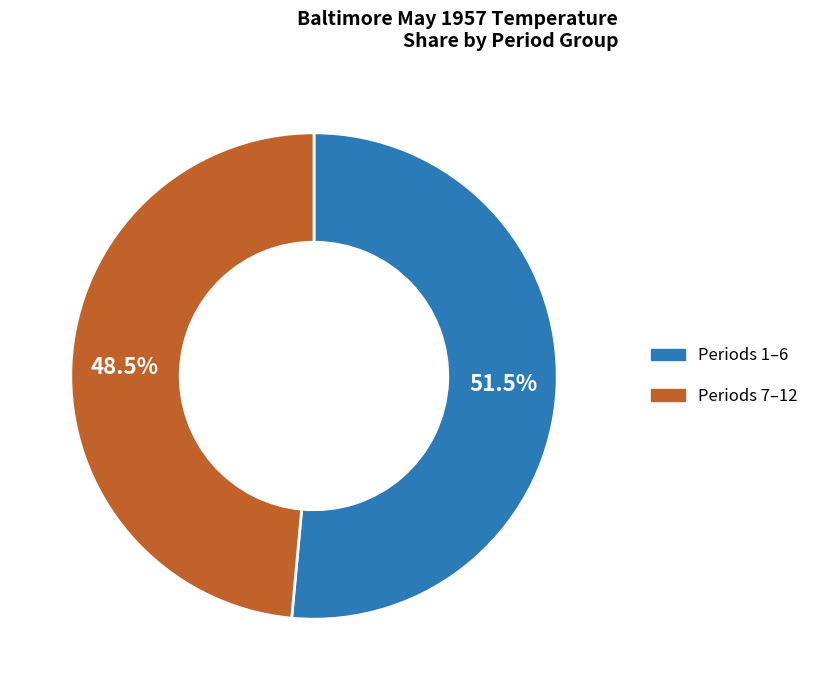

How many segments does this pie chart have?

2